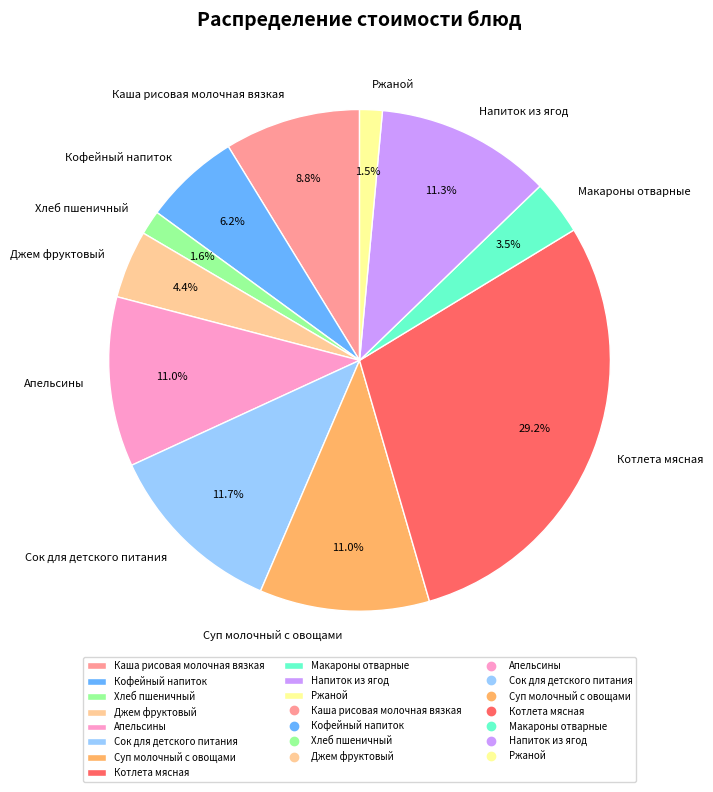

To the nearest percent, what is the combined percentage of Макароны отварные and Сок для детского питания?

15%